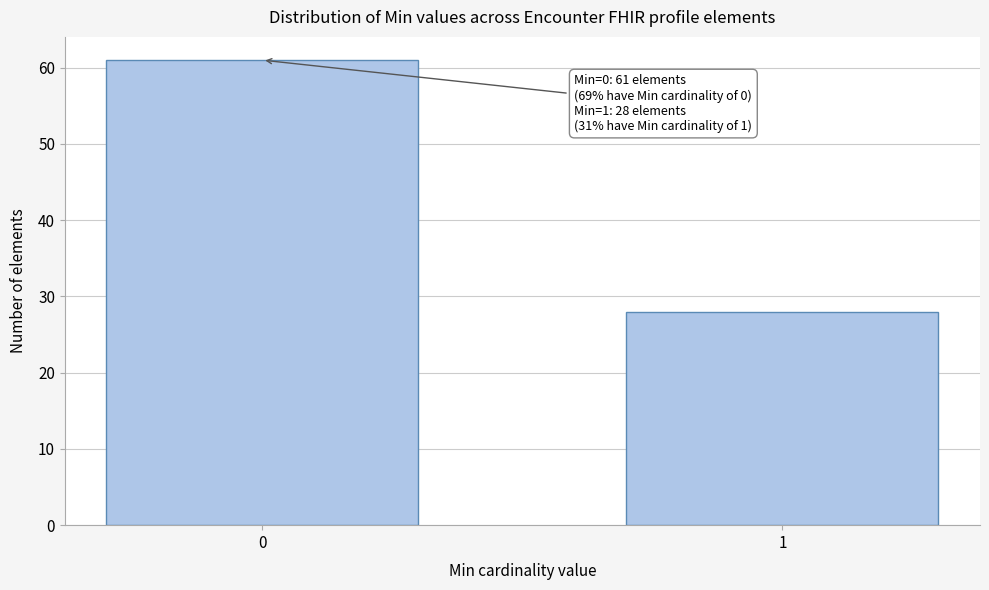

Reading right to left, list all the values displayed in this chart.

1=28	0=61